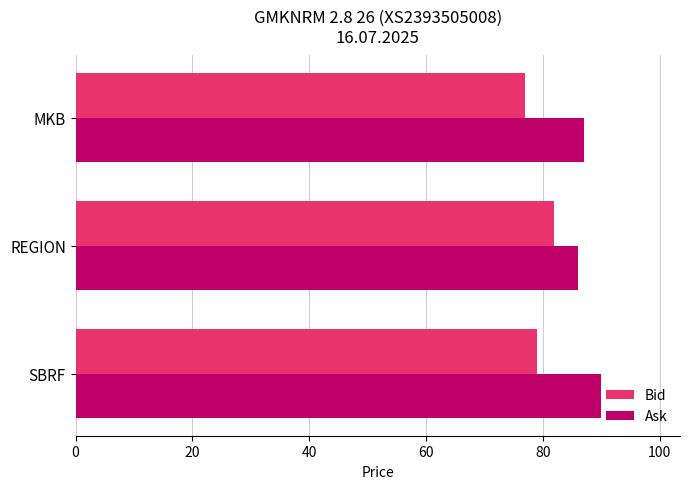

How many data points in Bid are less than 79?

1